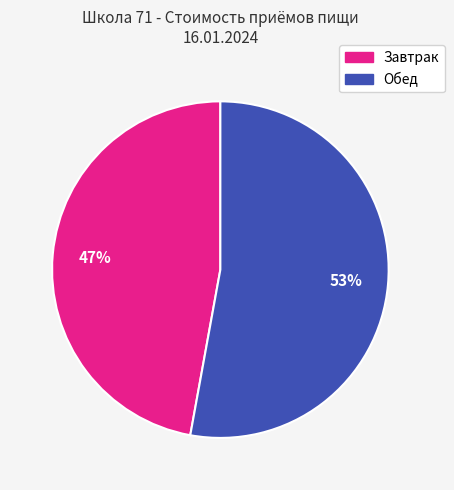

To the nearest percent, what is the combined percentage of Завтрак and Обед?

100%